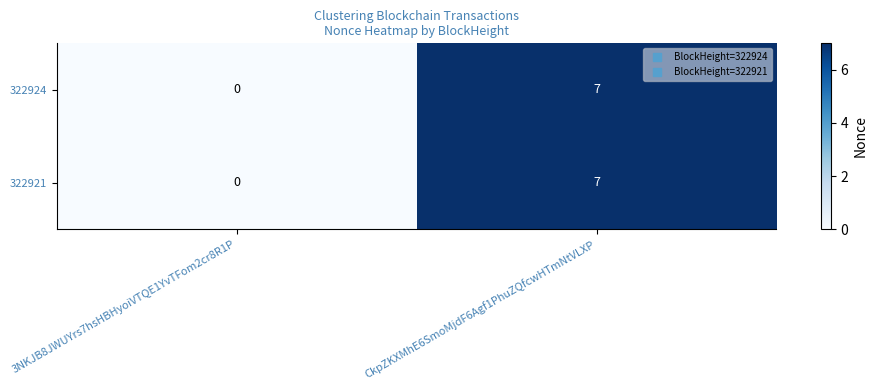

At how many categories does at least one series exceed 3?

1